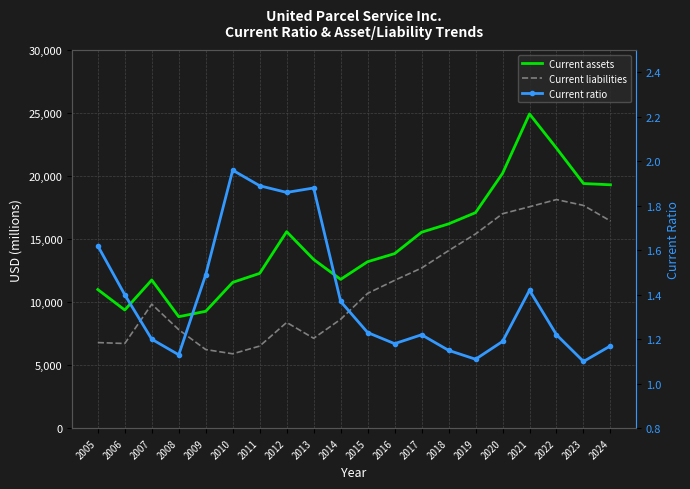

At how many categories does at least one series exceed 13996?

9